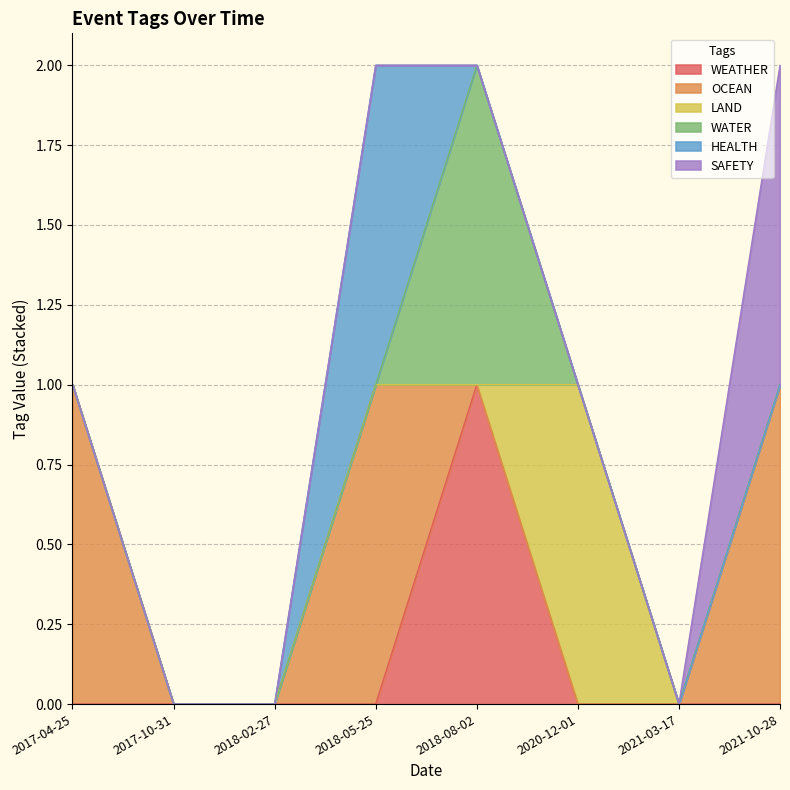

How many positive values does the WATER series have?

1